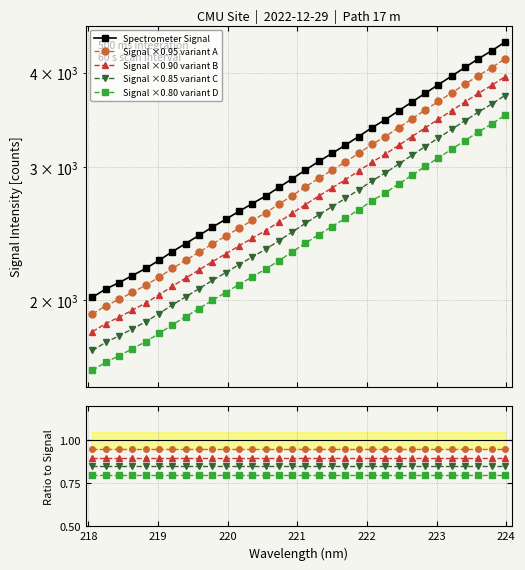

Count the number of categories in the chart.

32